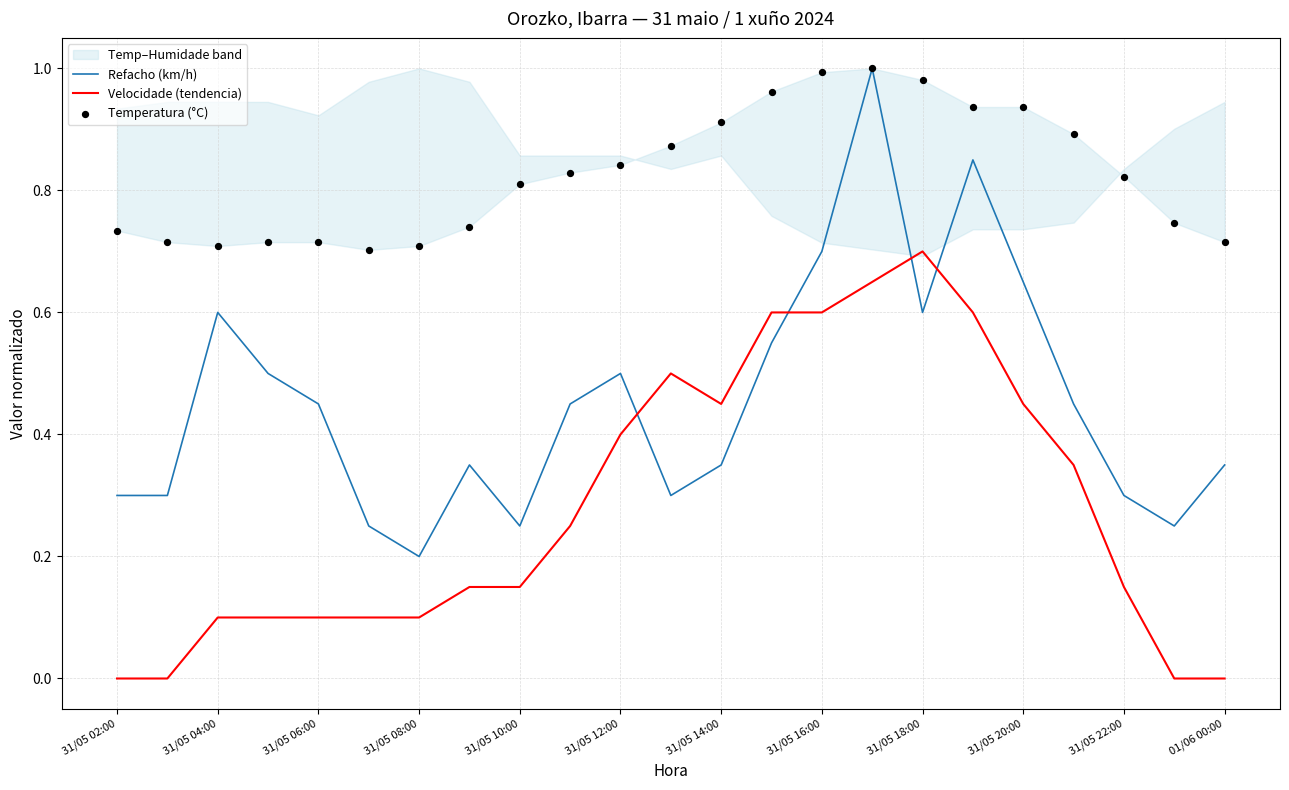

Which series reaches the minimum Y coordinate?

Velocidade (tendencia)